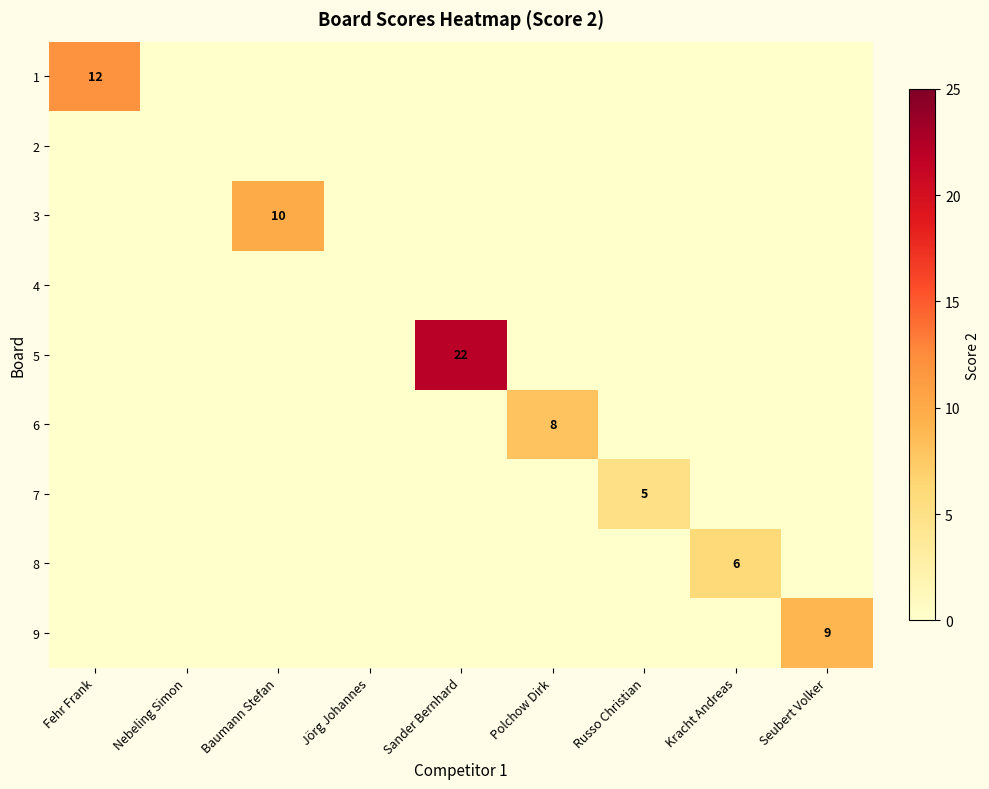

The 8 series shows 11 at Kracht Andreas. True or false?

False